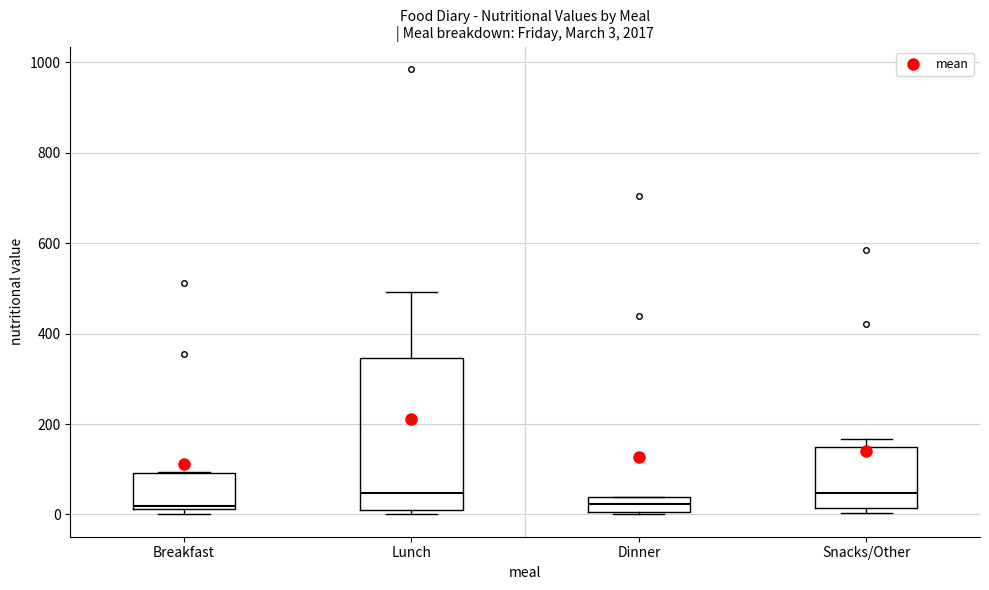

Which box is the tallest, from its lower edge to its upper edge?

Lunch